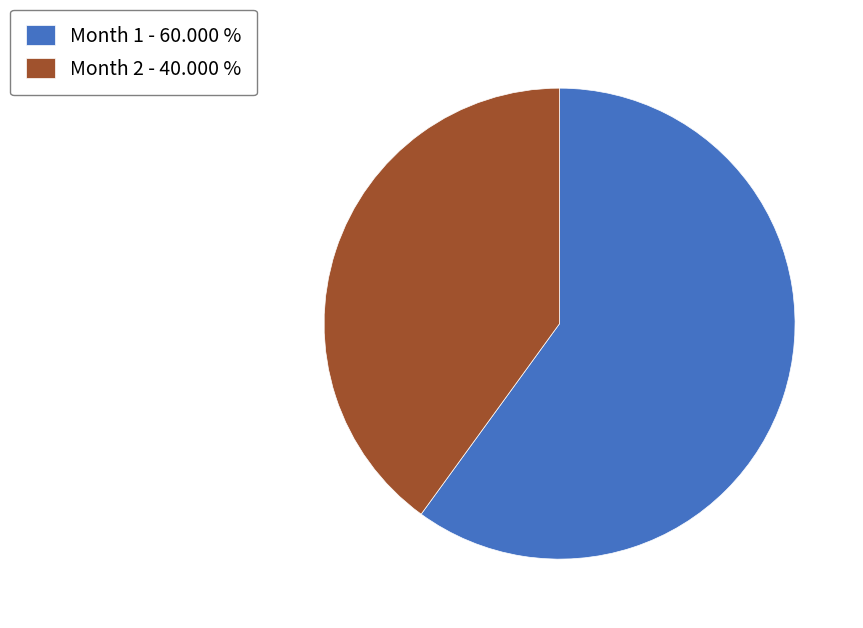

The Month 1 slice represents 60% of the pie. True or false?

True